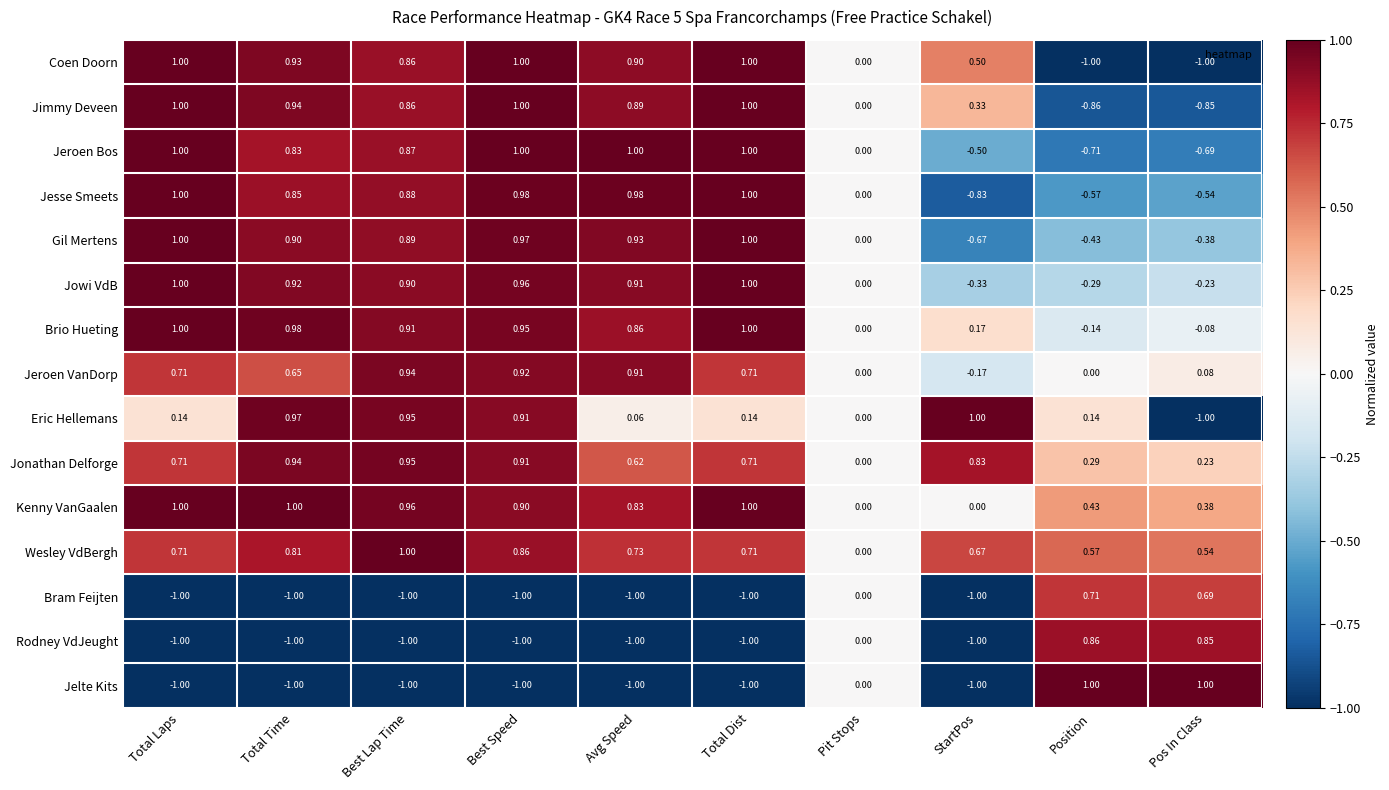

Count the number of data series in this chart.

15